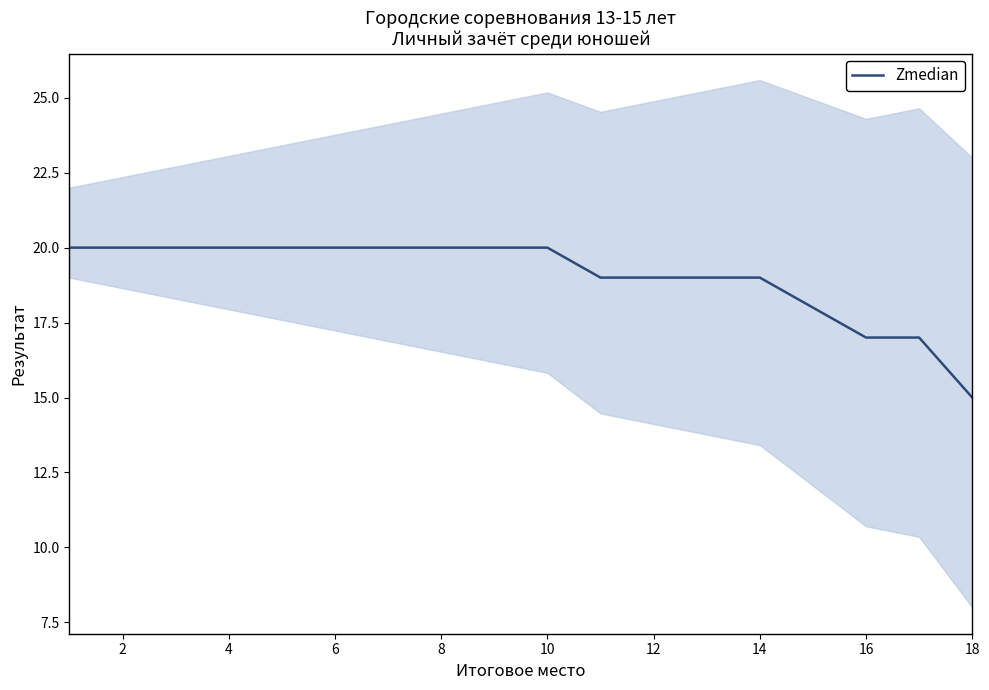

Reading left to right, extract all data points from this chart.

20	20	20	20	20	20	20	20	20	20	19	19	19	19	18	17	17	15